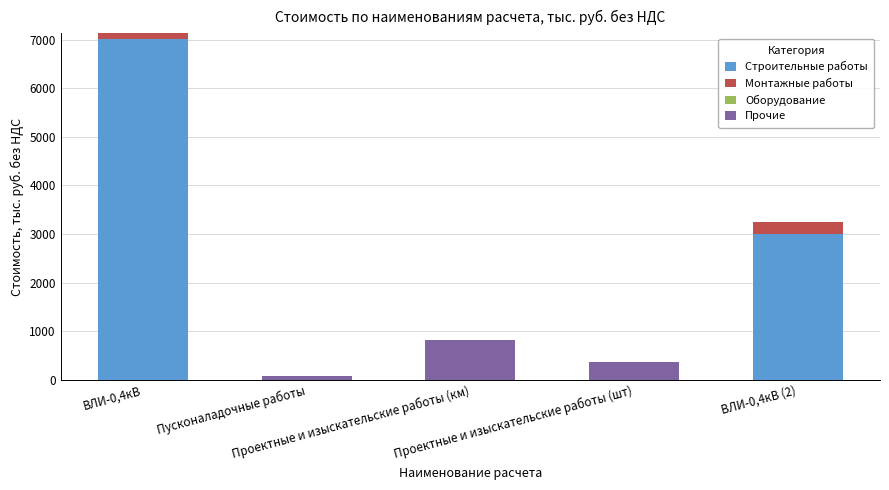

What is the approximate value of Строительные работы at ВЛИ-0,4кВ?

7017.1